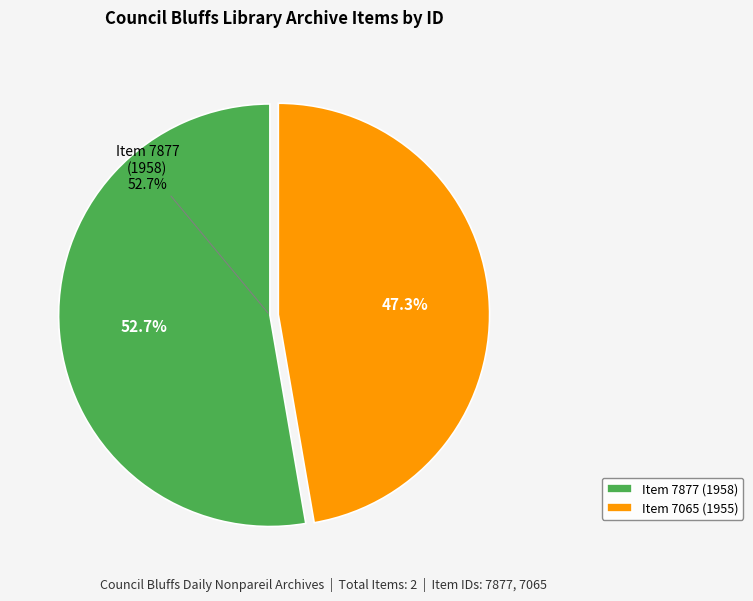

Count the number of slices in the pie.

2